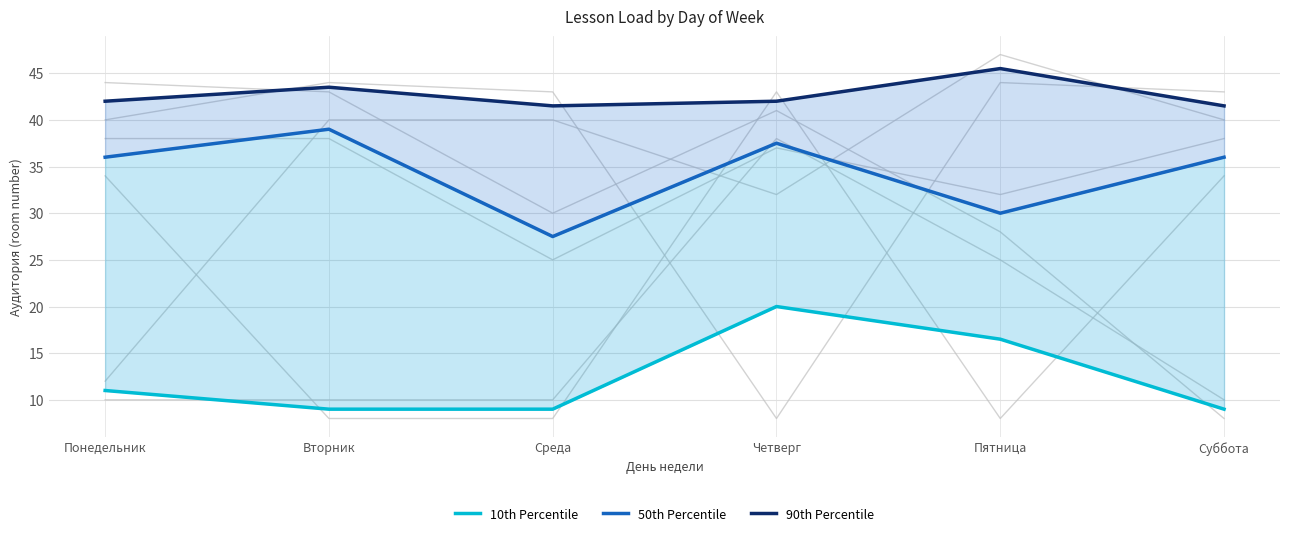

At how many categories does at least one series exceed 10?

6